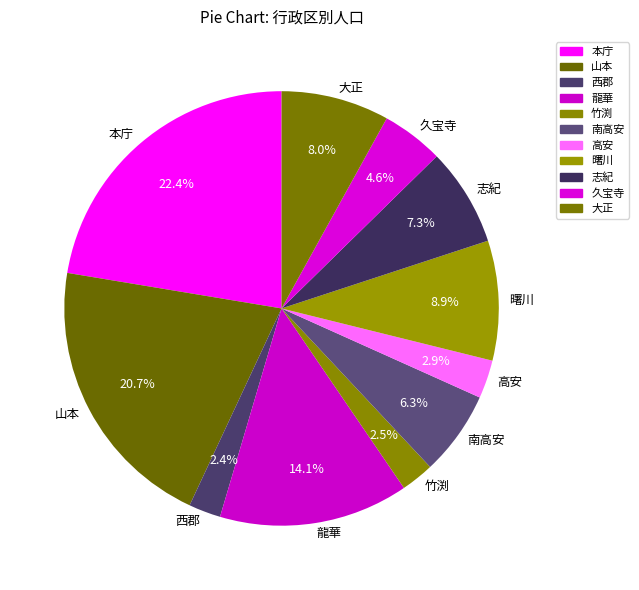

To the nearest percent, what is the average slice percentage?

9%